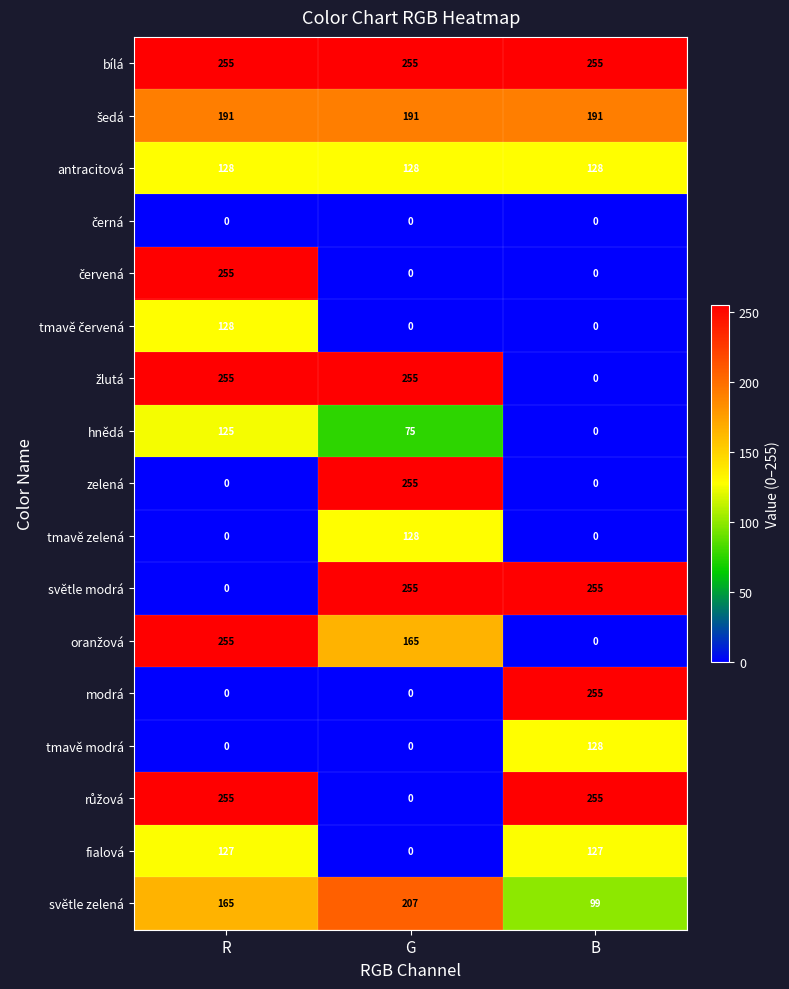

The value of světle modrá at G is 382. True or false?

False